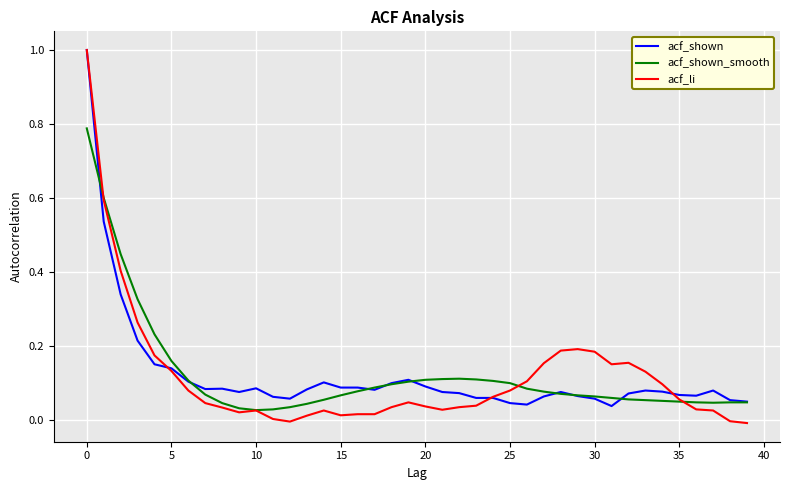

What is the greatest value displayed?

1.0